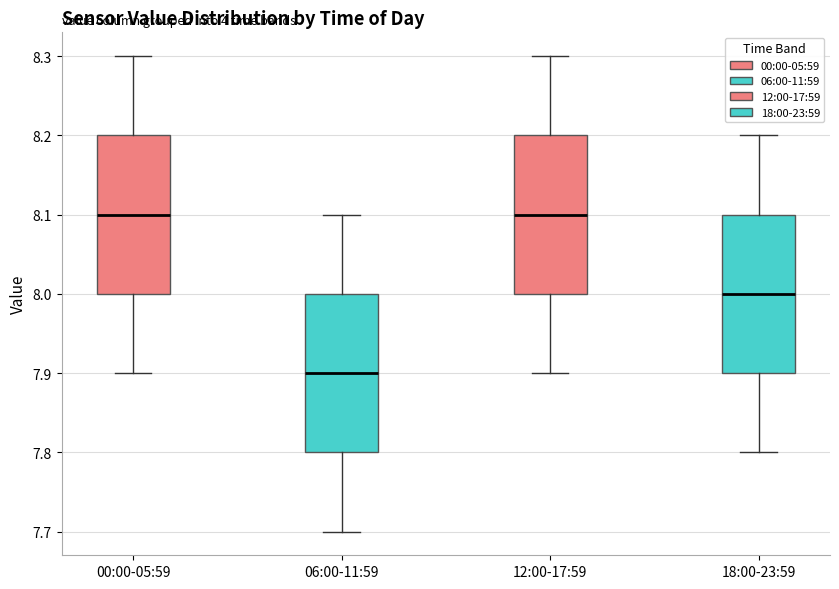

Reading left to right, read every box against the y-axis: the position of its median line, the range the box covers, and the ends of its whiskers. The values are not printed on the chart, so give them approximately, as read against the axis.

00:00-05:59: median 8.1, box 8.0 to 8.2, whiskers 7.9 to 8.3
06:00-11:59: median 7.9, box 7.8 to 8.0, whiskers 7.7 to 8.1
12:00-17:59: median 8.1, box 8.0 to 8.2, whiskers 7.9 to 8.3
18:00-23:59: median 8.0, box 7.9 to 8.1, whiskers 7.8 to 8.2